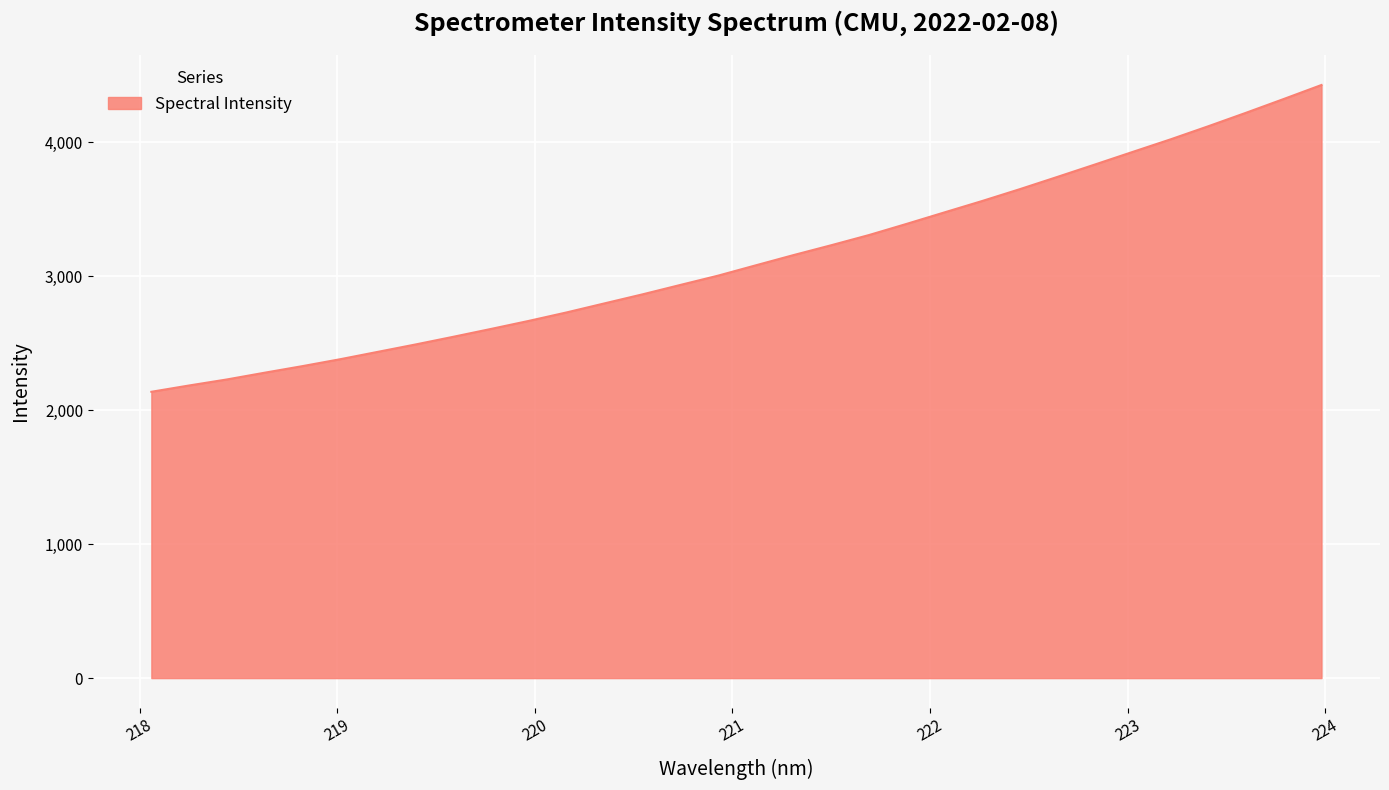

True or false: the data has more than 1 interior local peaks.

False